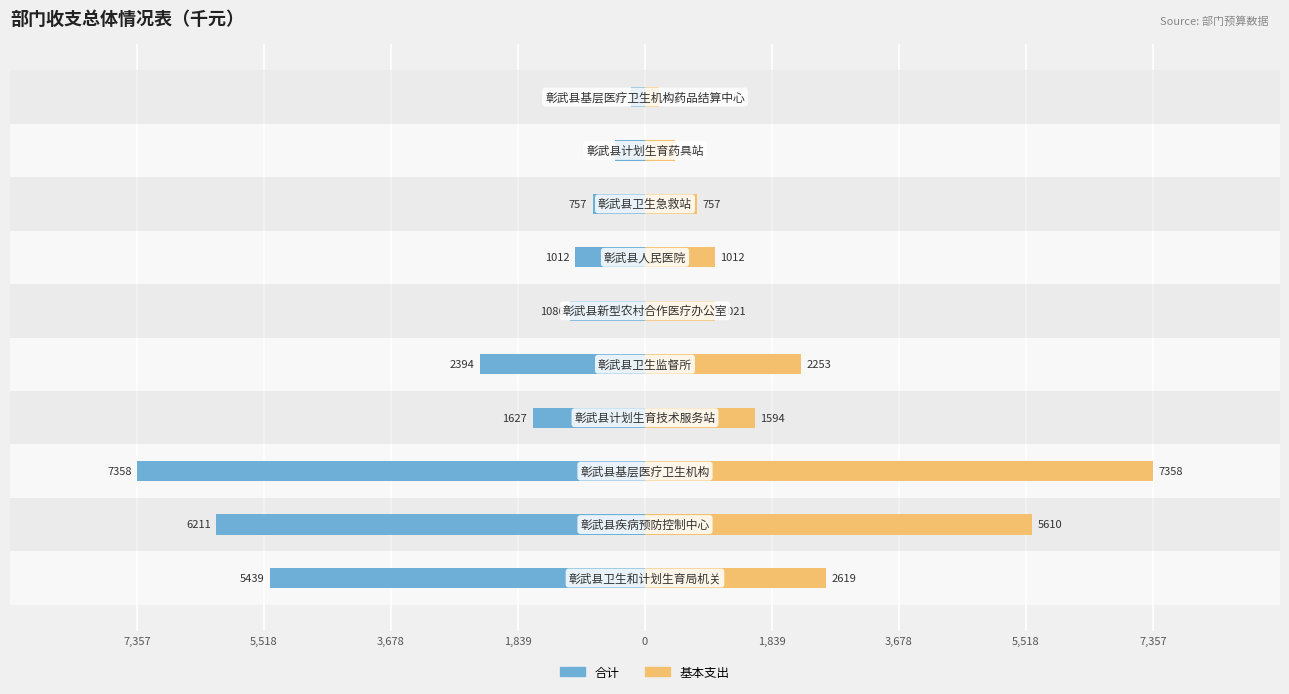

Reading right to left, extract all data points from this chart.

合计: -209.8	-439.2	-756.7	-1012.0	-1085.7	-2393.6	-1627.2	-7357.6	-6210.6	-5438.6
基本支出: 209.8	439.2	756.7	1012.0	1020.7	2253.2	1593.8	7357.6	5609.8	2619.1